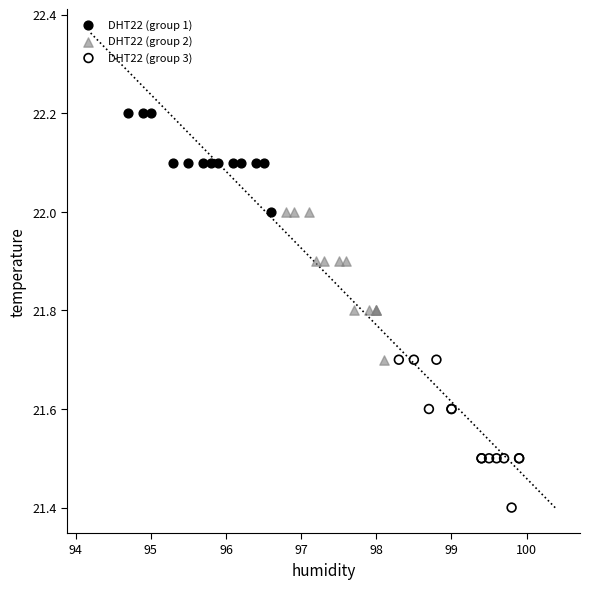

Which series contains the highest Y value?

DHT22 (group 1)